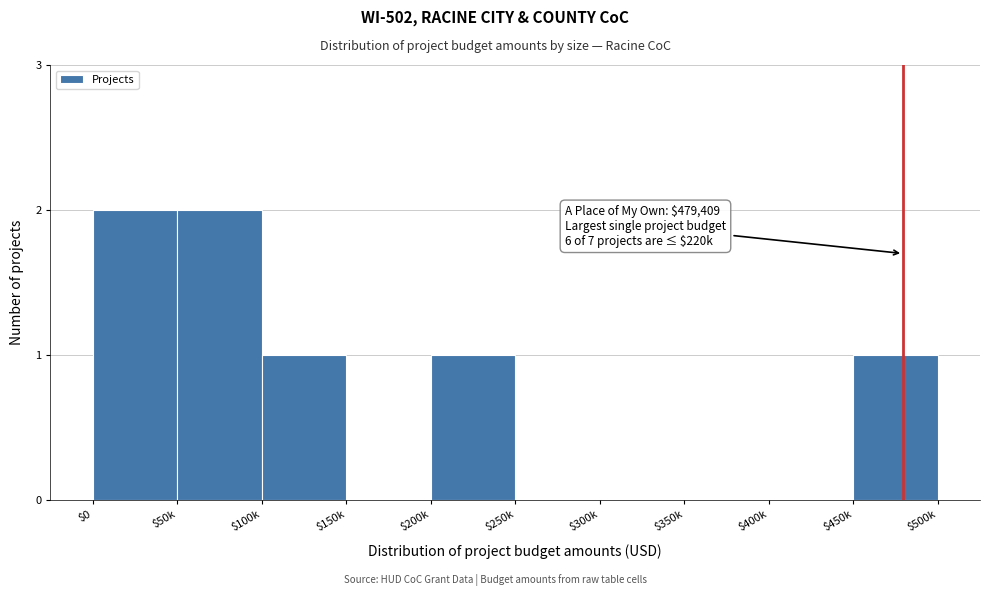

Is it true that the value at $400k is 0?

True